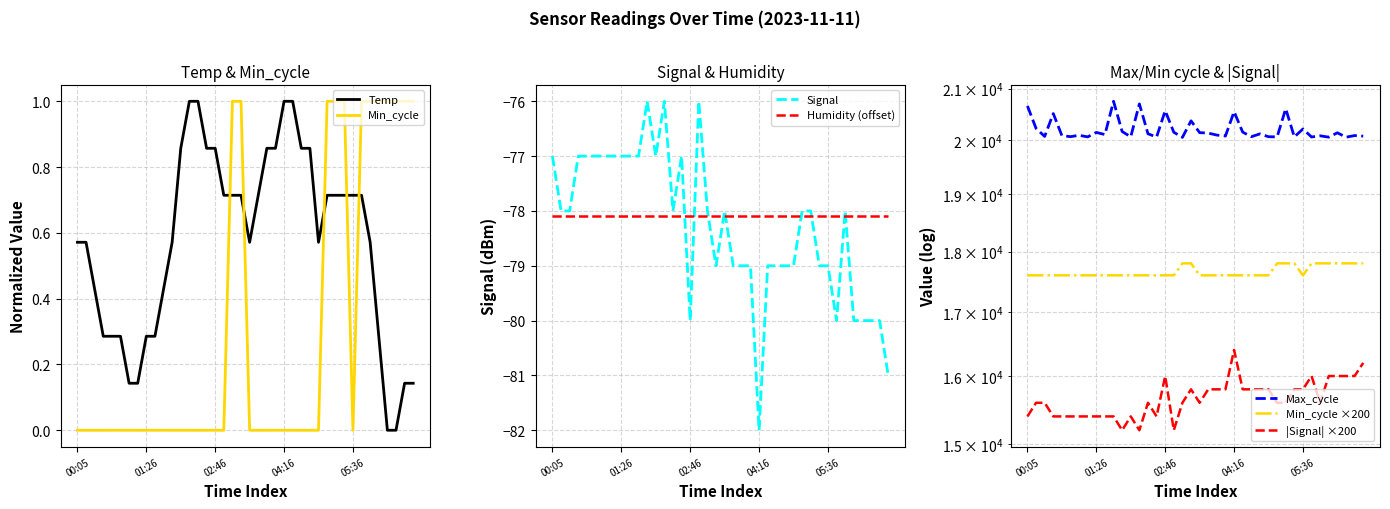

What is the label of the 14th point from the right?

04:36